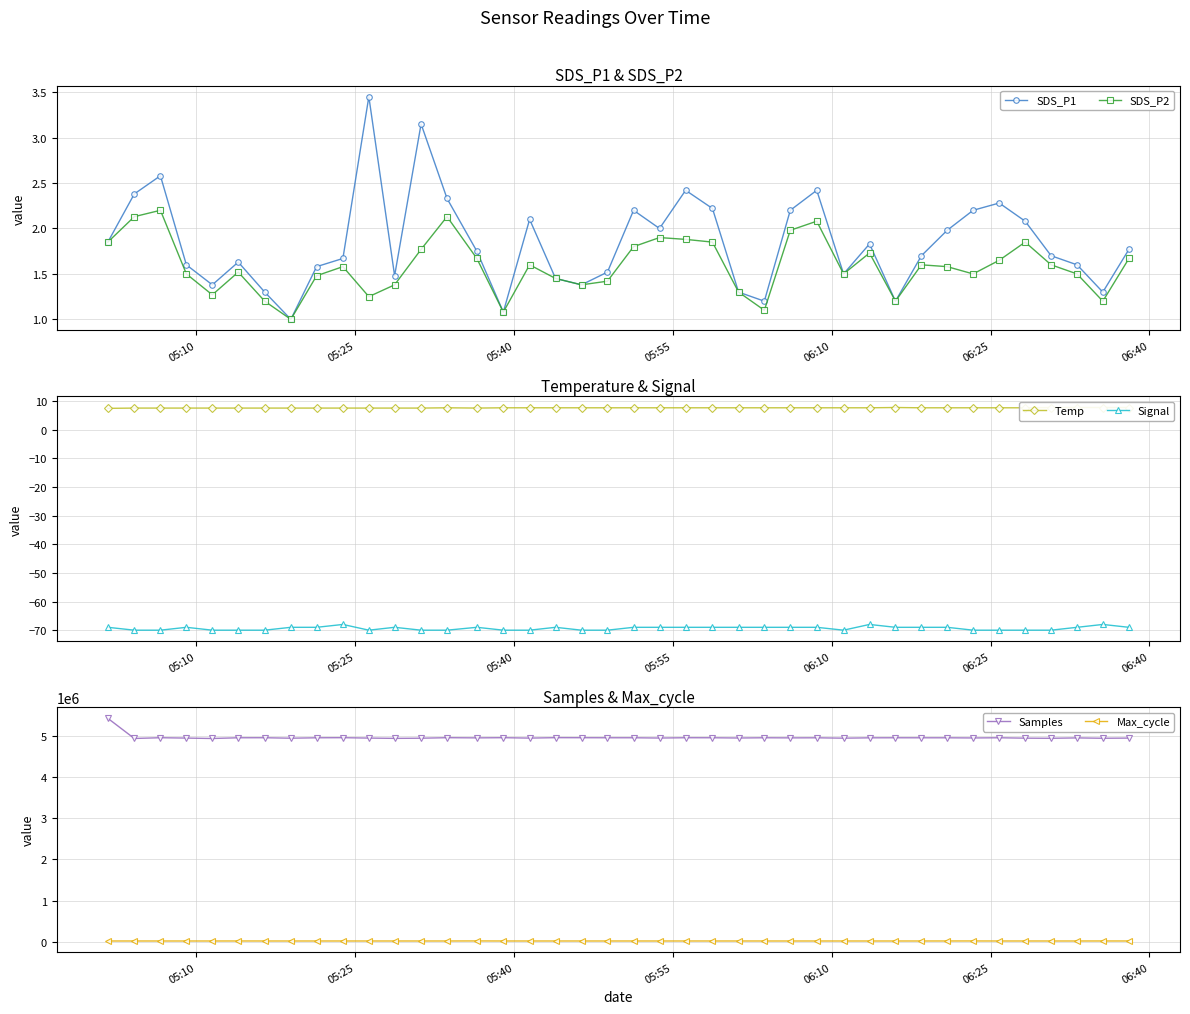

Which series has the largest total across all categories?

Samples